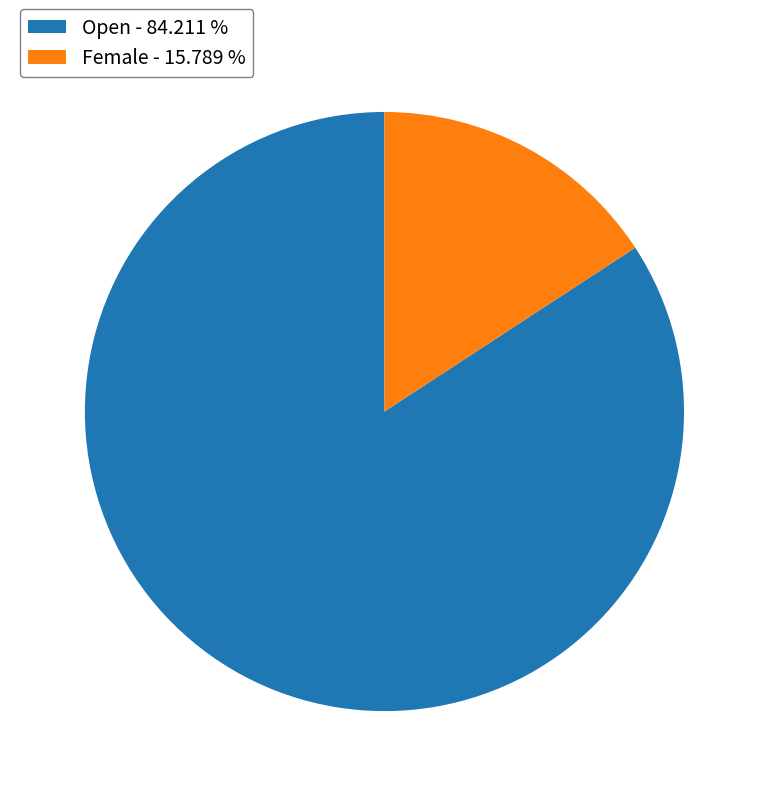

Does any single category account for the majority?

Yes